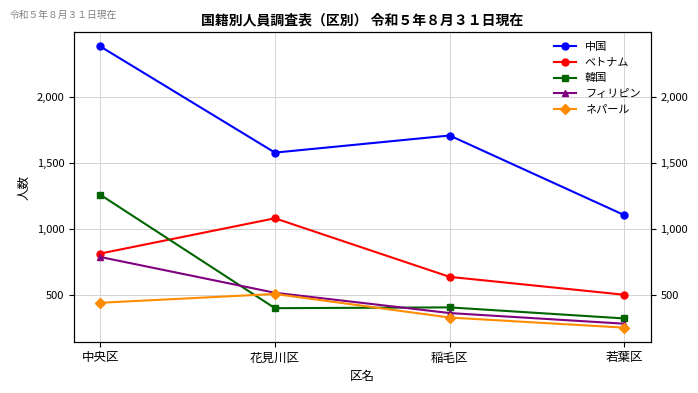

What is the difference between the maximum and minimum values in the ベトナム series?

581